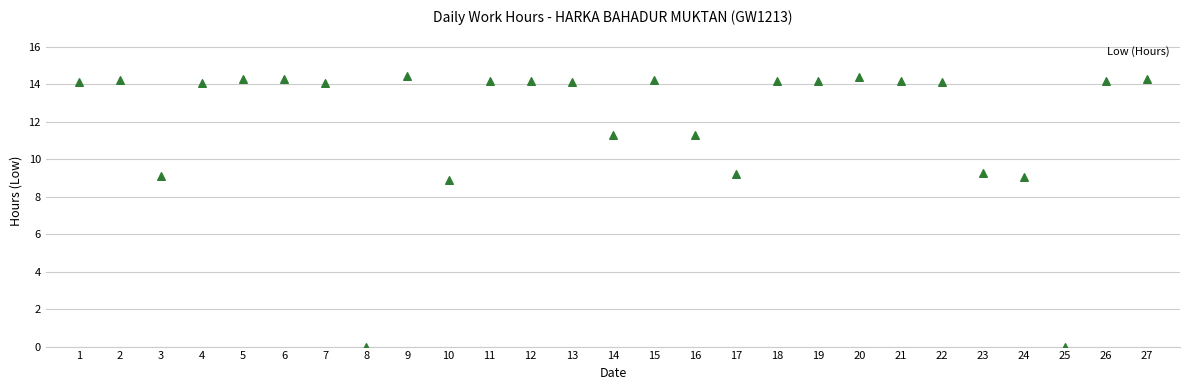

What is the range of Y values (max minus min)?

14.4